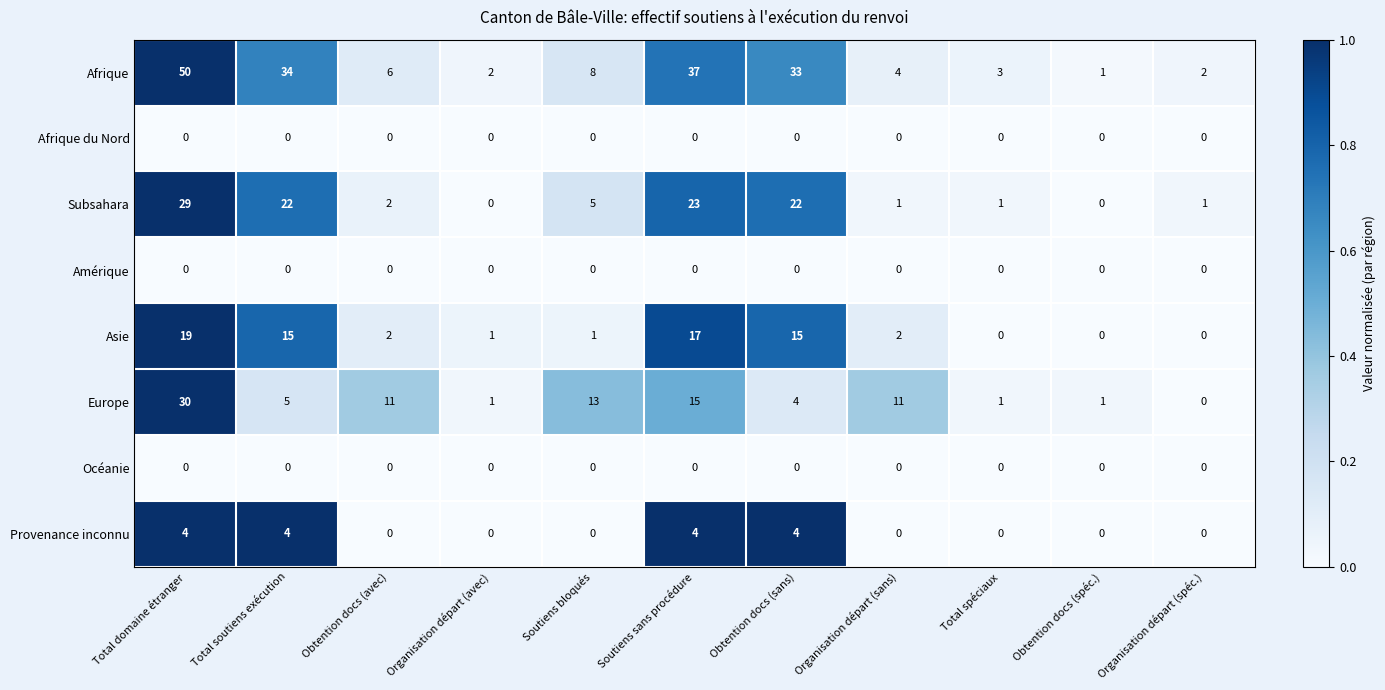

What is the difference between the maximum and minimum values in the Afrique series?

49